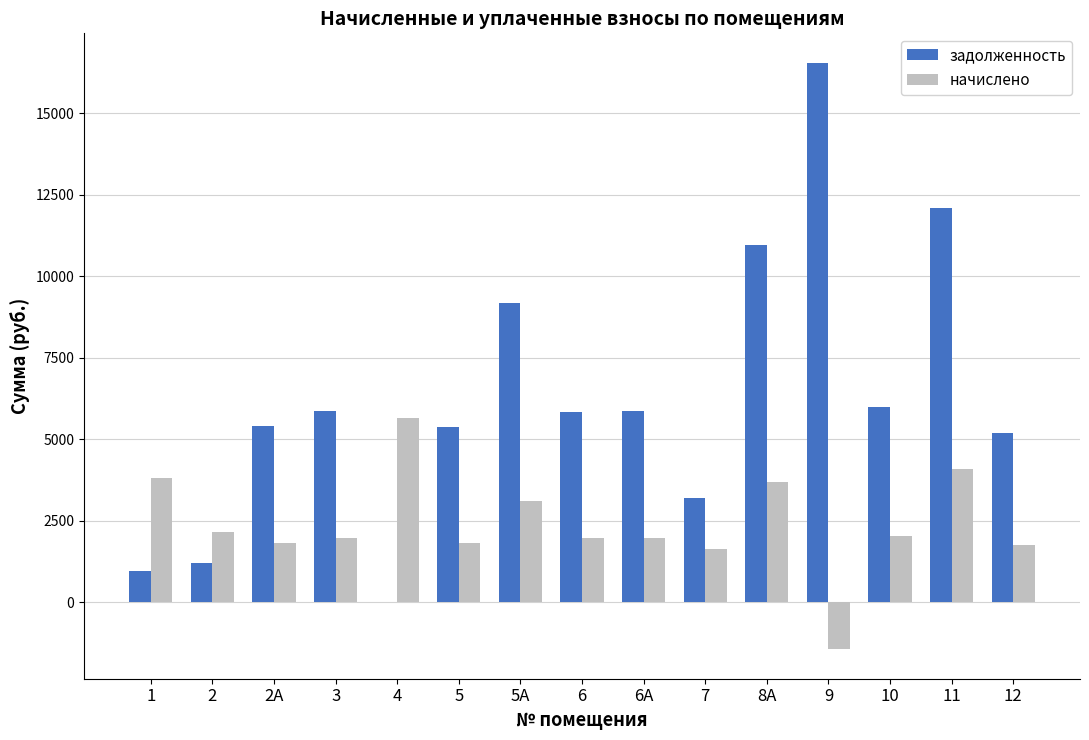

What is the maximum value for начислено?

5650.6